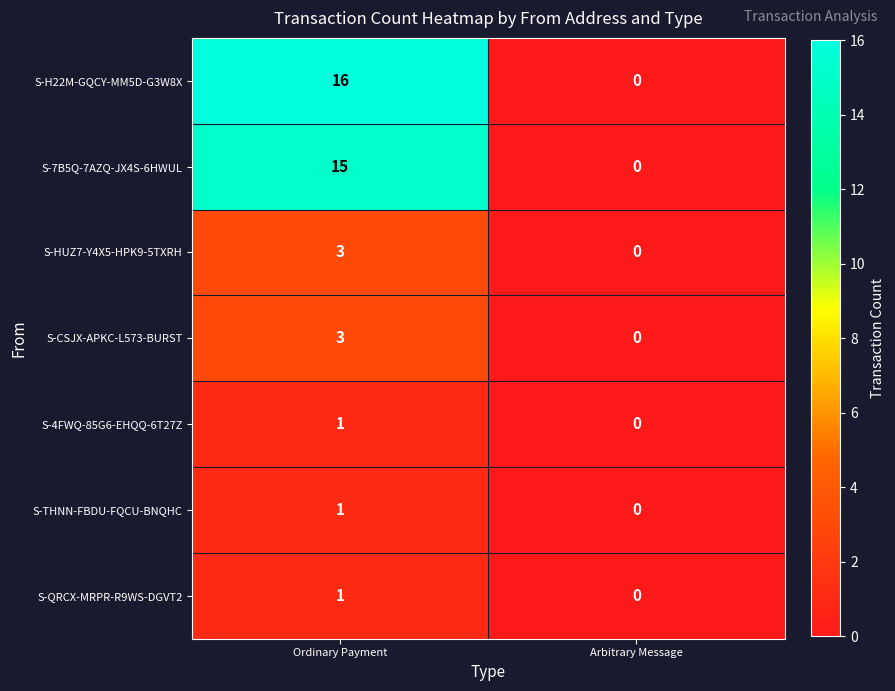

At which label is S-THNN-FBDU-FQCU-BNQHC closest to 0?

Arbitrary Message